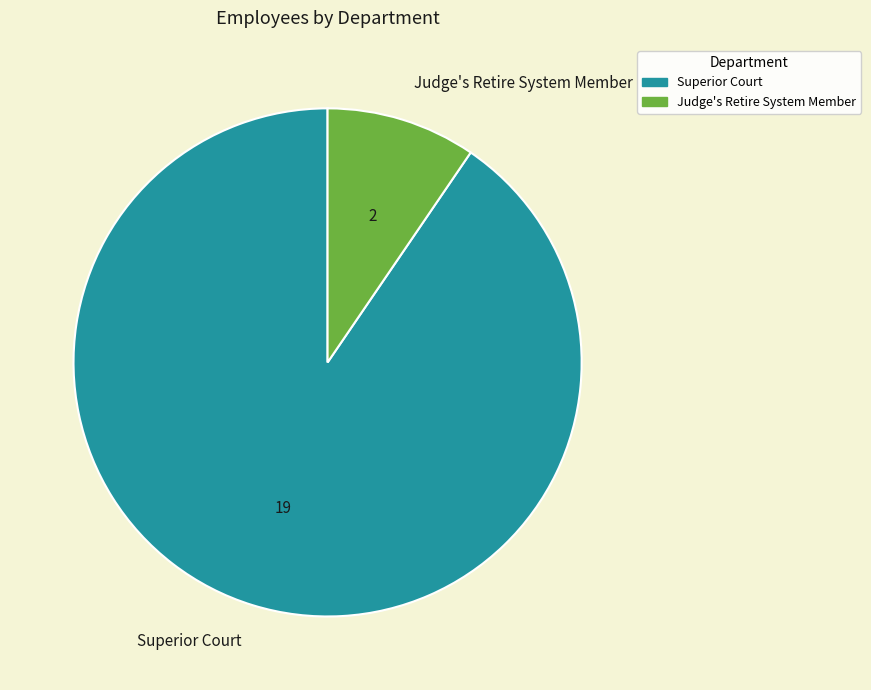

Does any single category account for the majority?

Yes